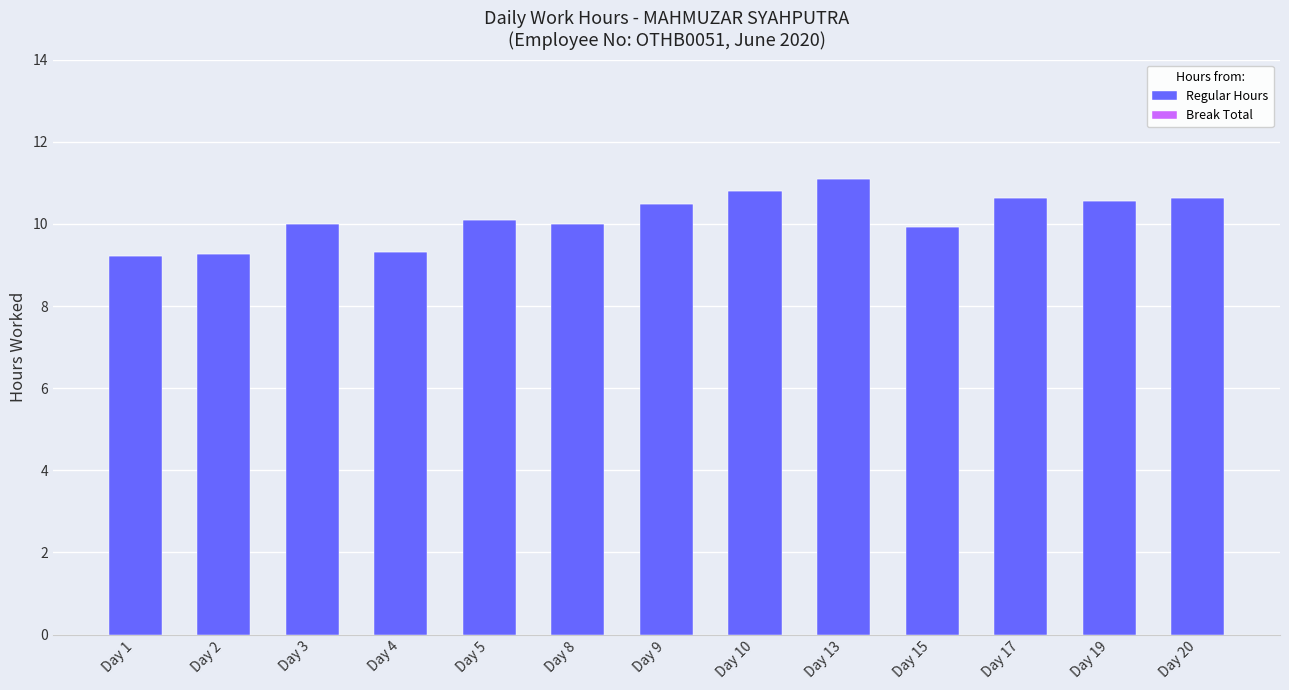

The chart shows a value of 10.6 at Day 19. True or false?

True